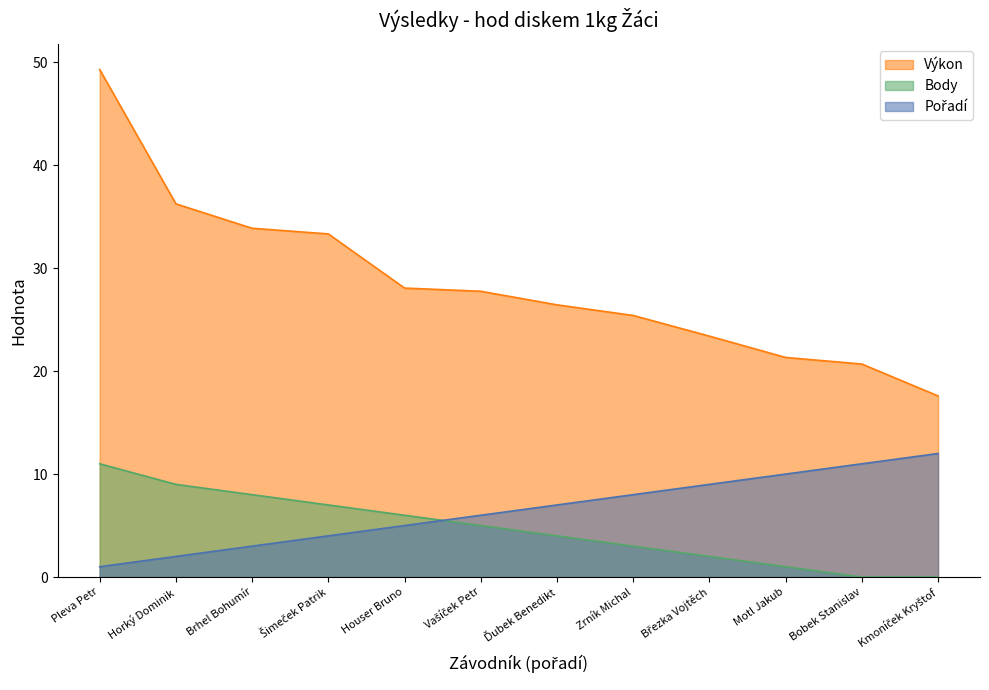

Reading left to right, list all the values displayed in this chart.

Pořadí: 1.0	2.0	3.0	4.0	5.0	6.0	7.0	8.0	9.0	10.0	11.0	12.0
Výkon: 49.3	36.2	33.9	33.3	28.1	27.8	26.4	25.4	23.4	21.3	20.7	17.6
Body: 11.0	9.0	8.0	7.0	6.0	5.0	4.0	3.0	2.0	1.0	0.0	0.0